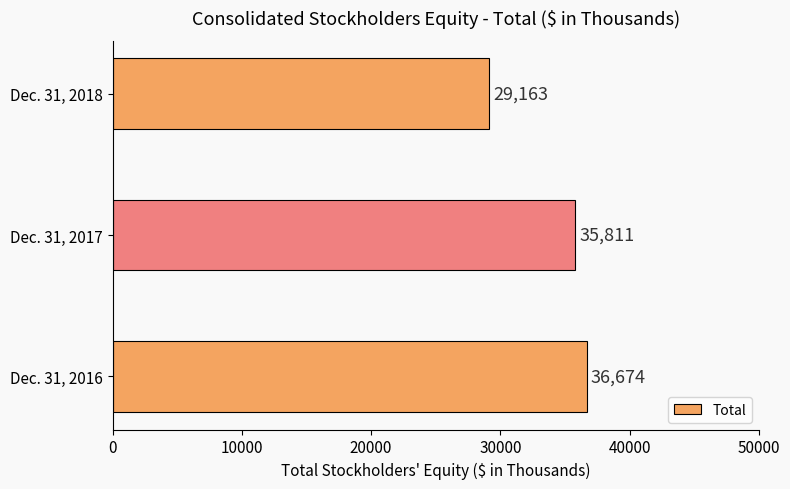

What is the change in value from Dec. 31, 2017 to Dec. 31, 2018?

-6648